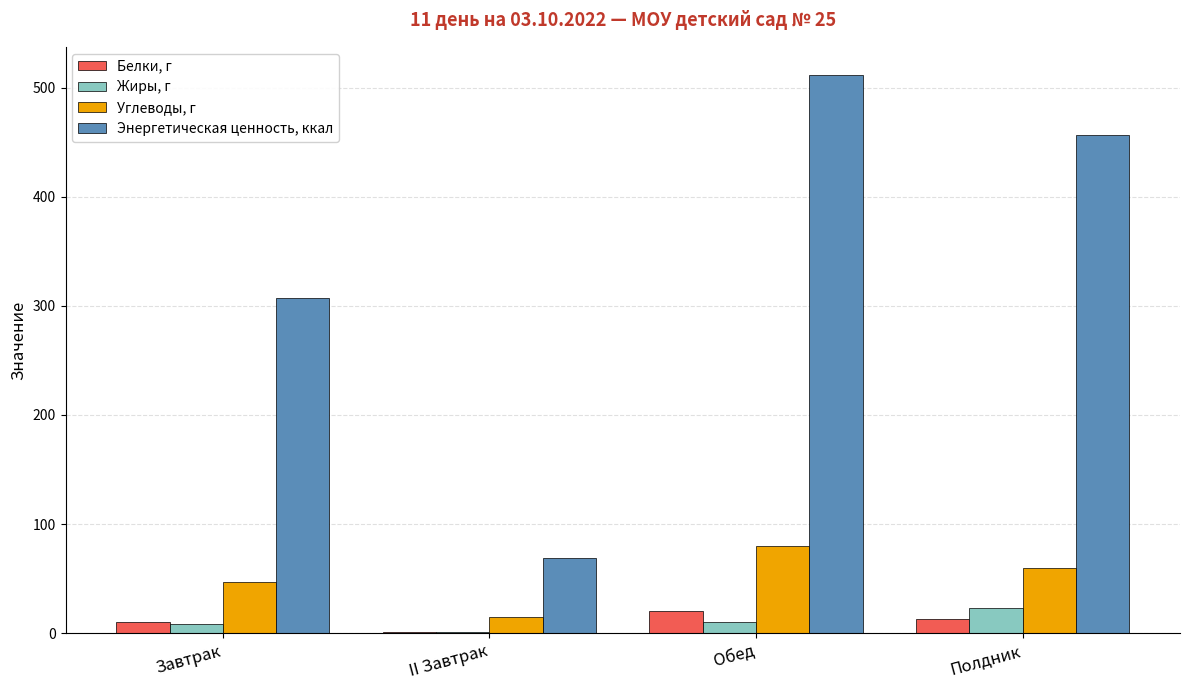

Which series has the largest total across all categories?

Энергетическая ценность, ккал